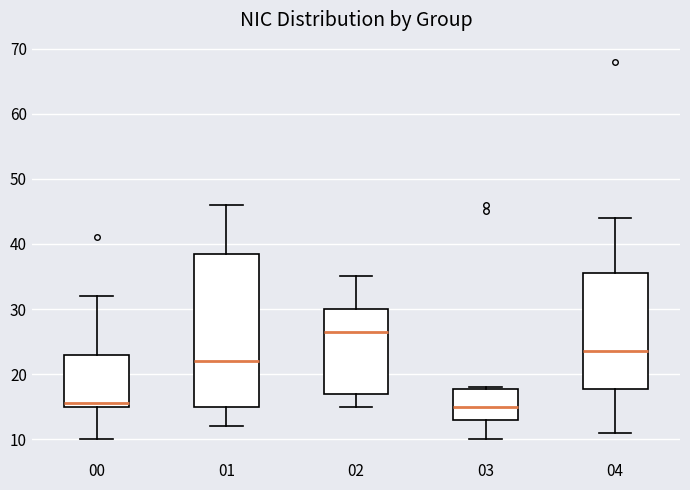

Where does the lower whisker of the box at x = 00 end on the y-axis? The values are not printed on the chart, so give them approximately, as read against the axis.

10